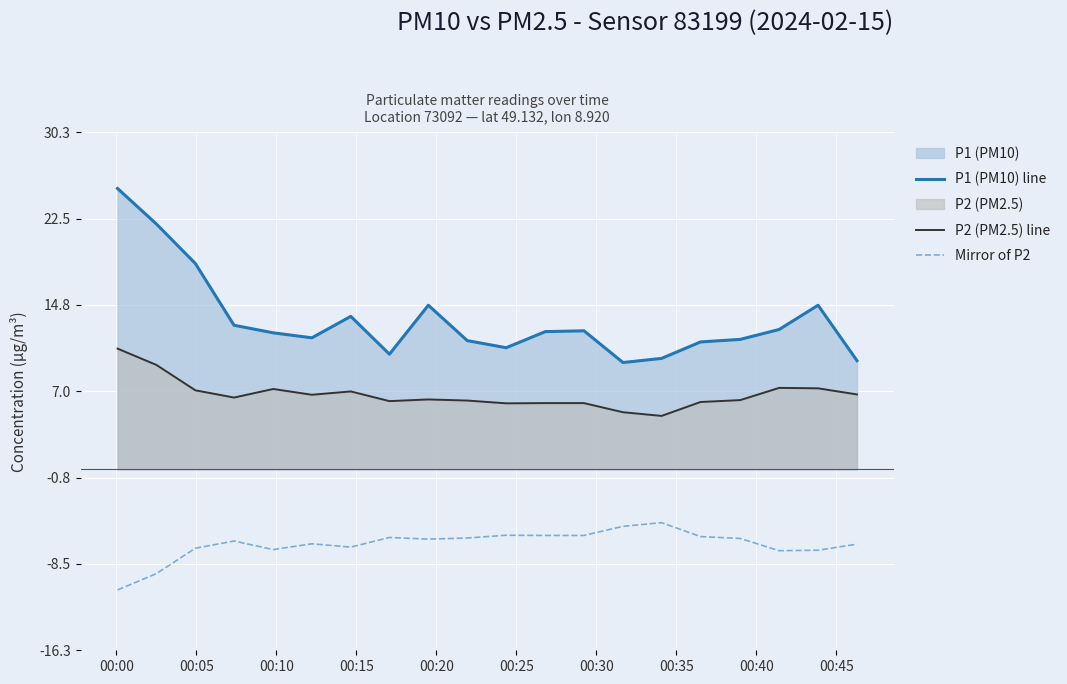

Which series has the largest total across all categories?

P1 (PM10) line